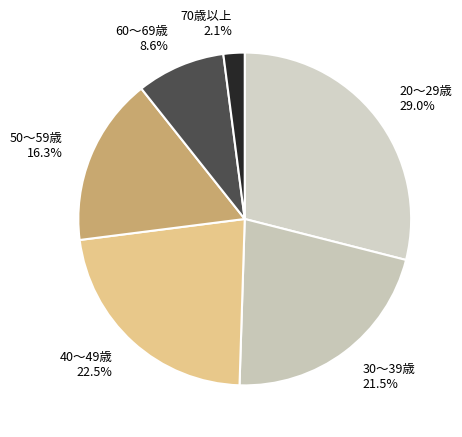

How many segments does this pie chart have?

6